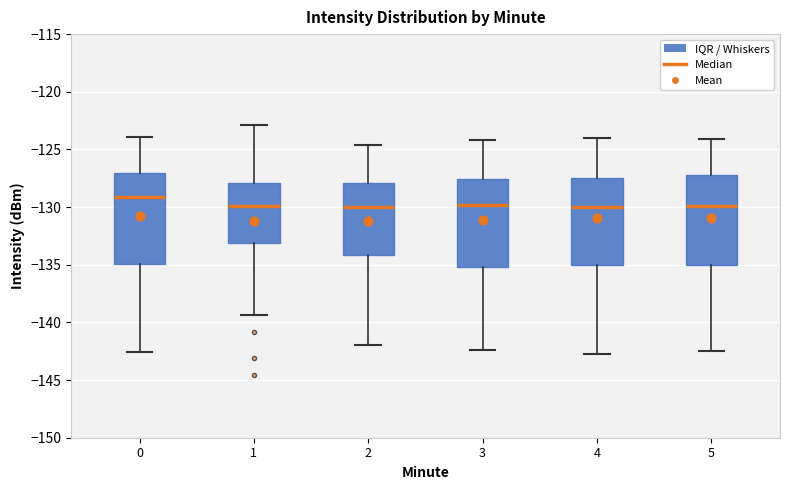

Reading left to right, transcribe this box plot: for each box, give where its median line is, the range the box spans, and where its two whiskers end, as read against the y-axis. The values are not printed on the chart, so give them approximately, as read against the axis.

0: median -129.0, box -135.0 to -127.0, whiskers -142.5 to -124.0
1: median -130.0, box -133.0 to -128.0, whiskers -139.5 to -123.0
2: median -130.0, box -134.0 to -128.0, whiskers -142.0 to -124.5
3: median -130.0, box -135.0 to -127.5, whiskers -142.5 to -124.0
4: median -130.0, box -135.0 to -127.5, whiskers -142.5 to -124.0
5: median -130.0, box -135.0 to -127.0, whiskers -142.5 to -124.0